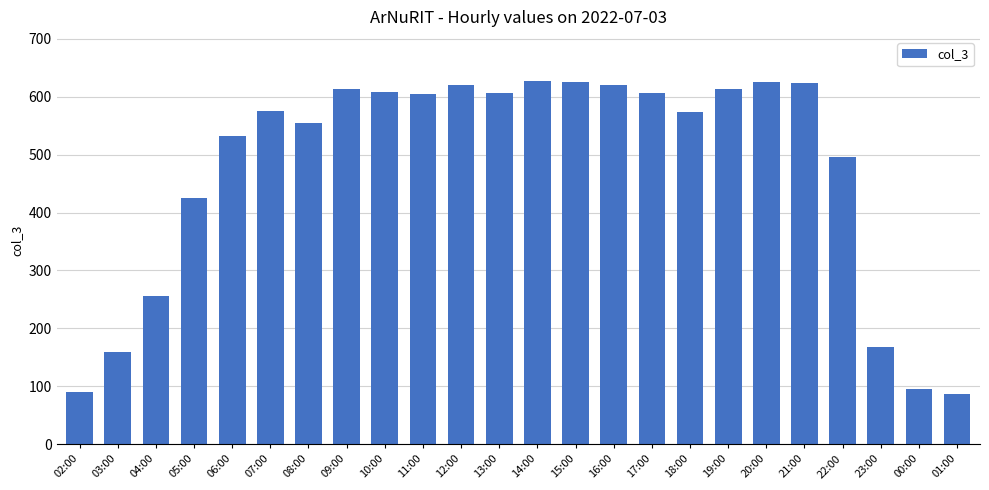

What is the ratio of the value at 10:00 to the value at 03:00?

3.8